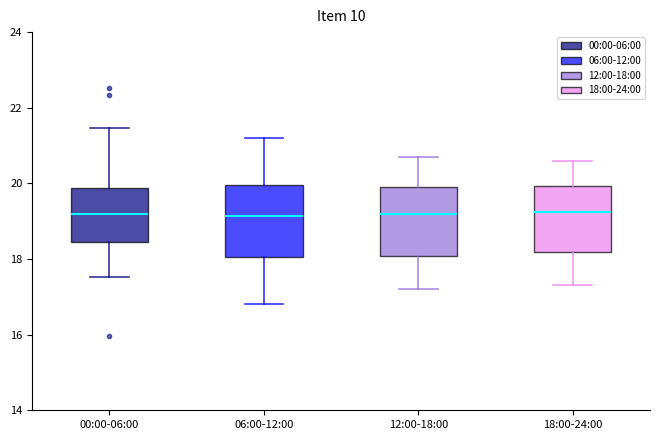

Reading left to right, read every box against the y-axis: the position of its median line, the range the box covers, and the ends of its whiskers. The values are not printed on the chart, so give them approximately, as read against the axis.

00:00-06:00: median 19.2, box 18.4 to 19.8, whiskers 17.6 to 21.4
06:00-12:00: median 19.2, box 18.0 to 20.0, whiskers 16.8 to 21.2
12:00-18:00: median 19.2, box 18.0 to 20.0, whiskers 17.2 to 20.8
18:00-24:00: median 19.2, box 18.2 to 20.0, whiskers 17.4 to 20.6